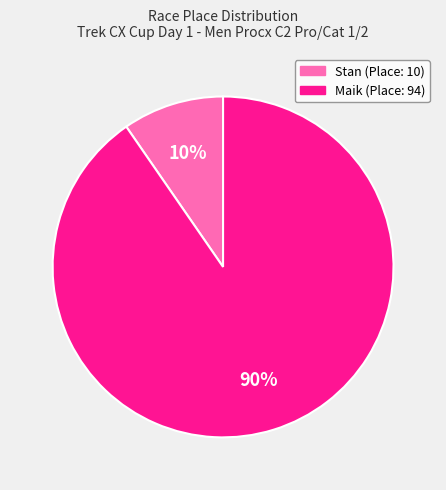

Between Stan and Maik, which is larger?

Maik